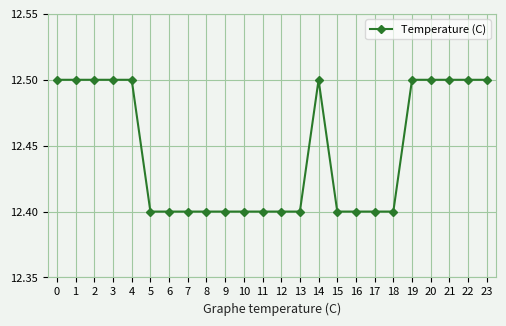

What is the average value?

12.4